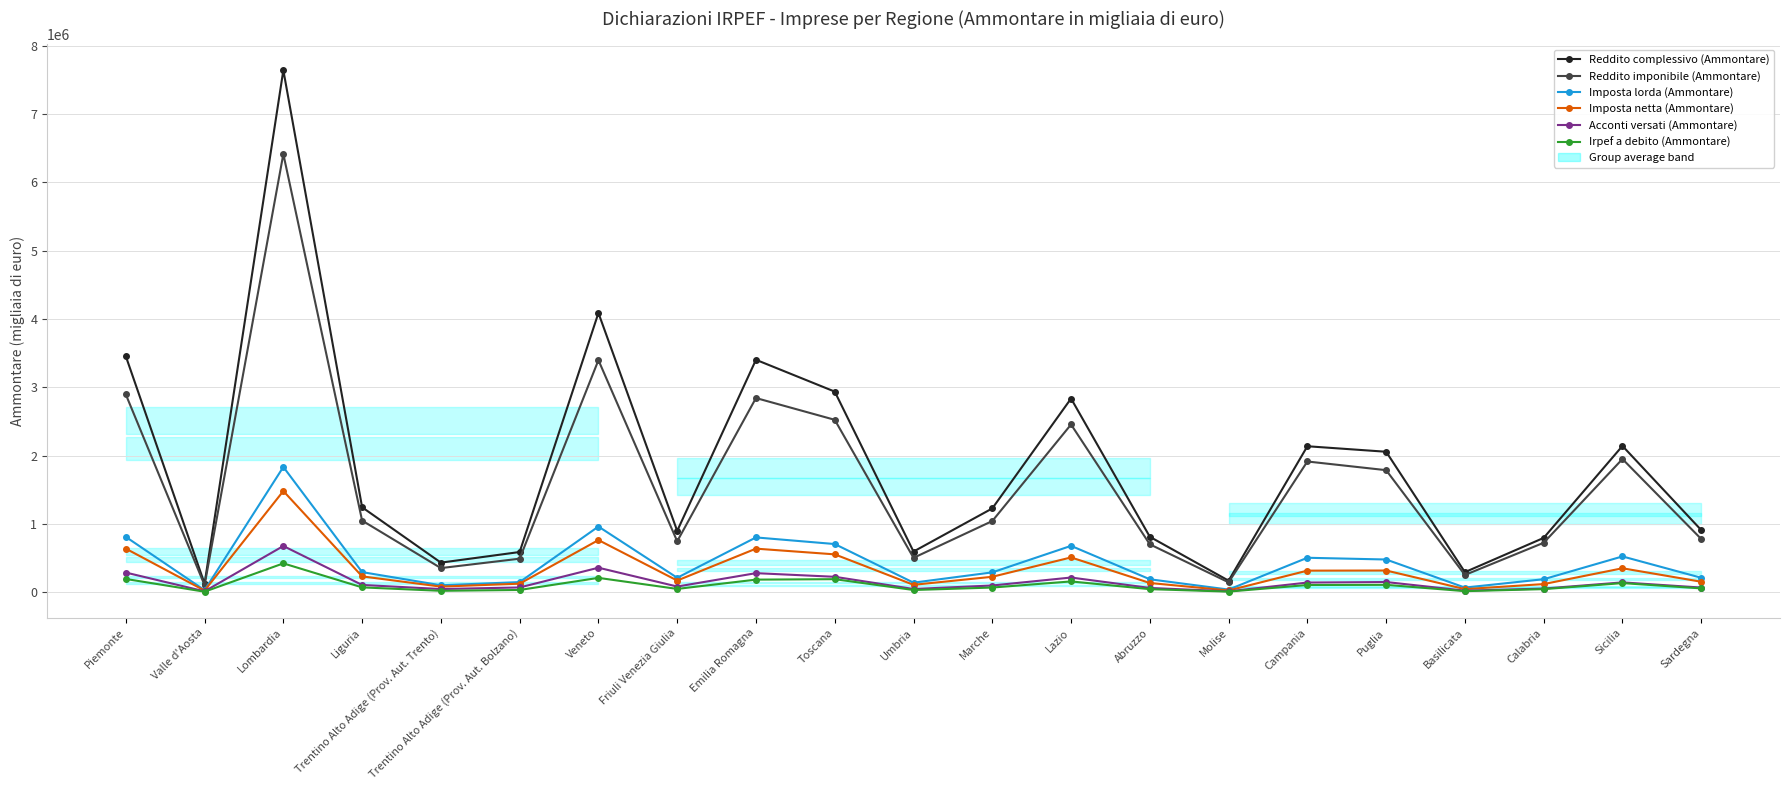

What position from the right is Basilicata?

4